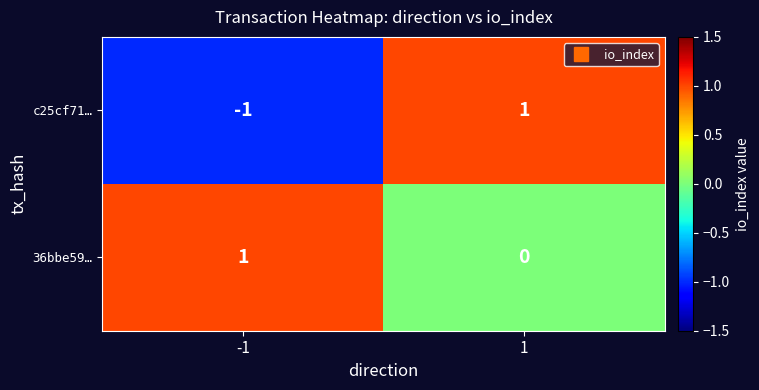

What is the greatest value displayed?

1